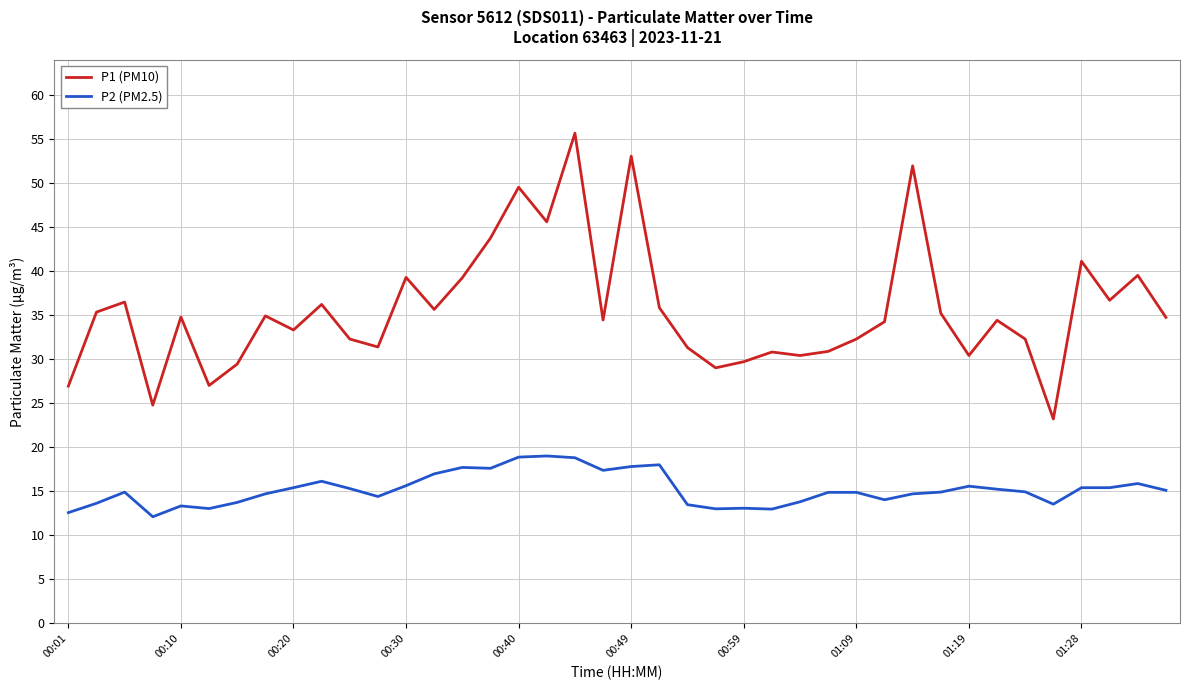

How many lines are shown in the chart?

2